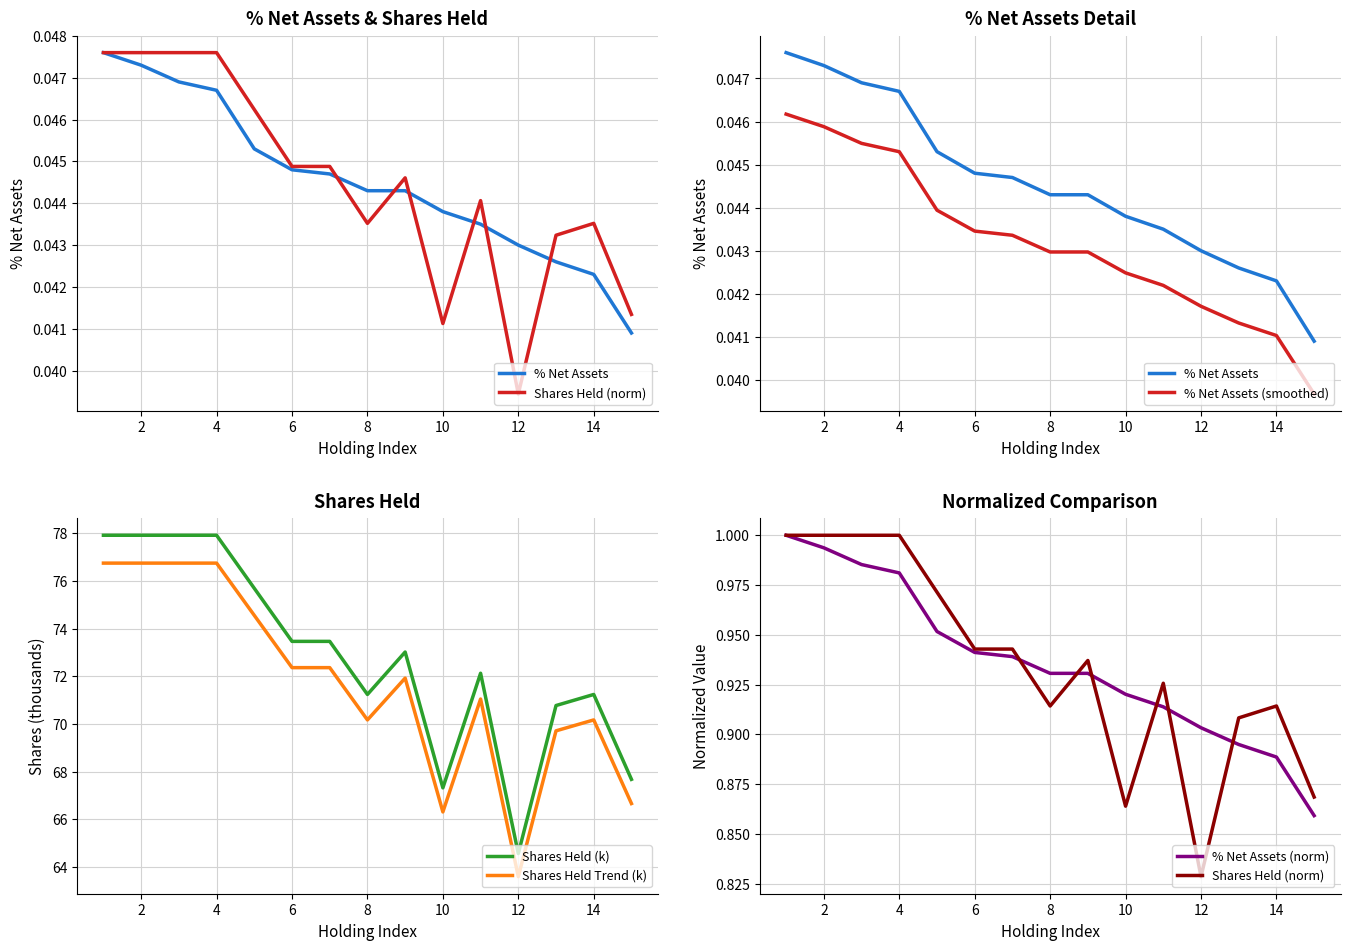

What is the approximate value of Shares Held Trend (k) at 8?

70.2